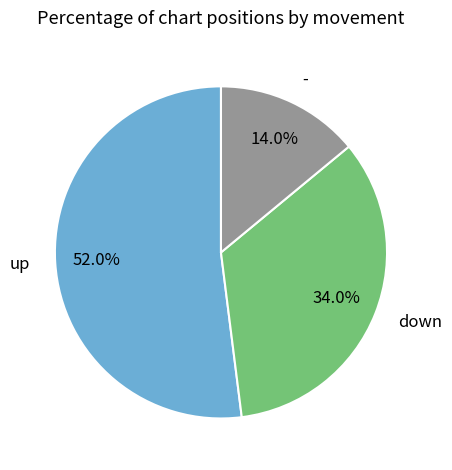

Is it true that - is 14% of the pie?

True